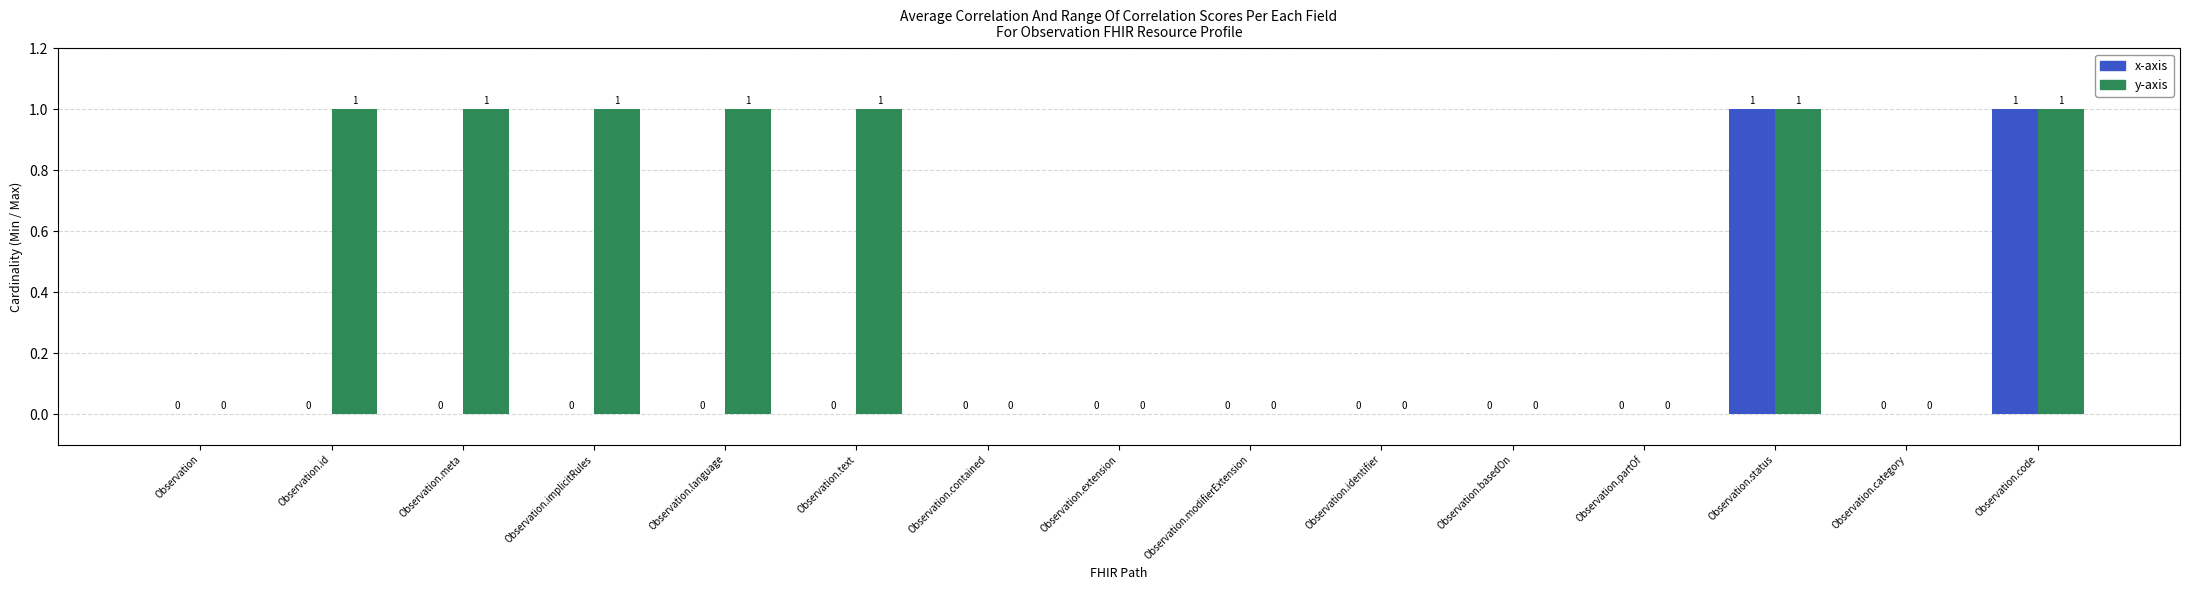

True or false: x-axis has a value of 0 at Observation.partOf.

True